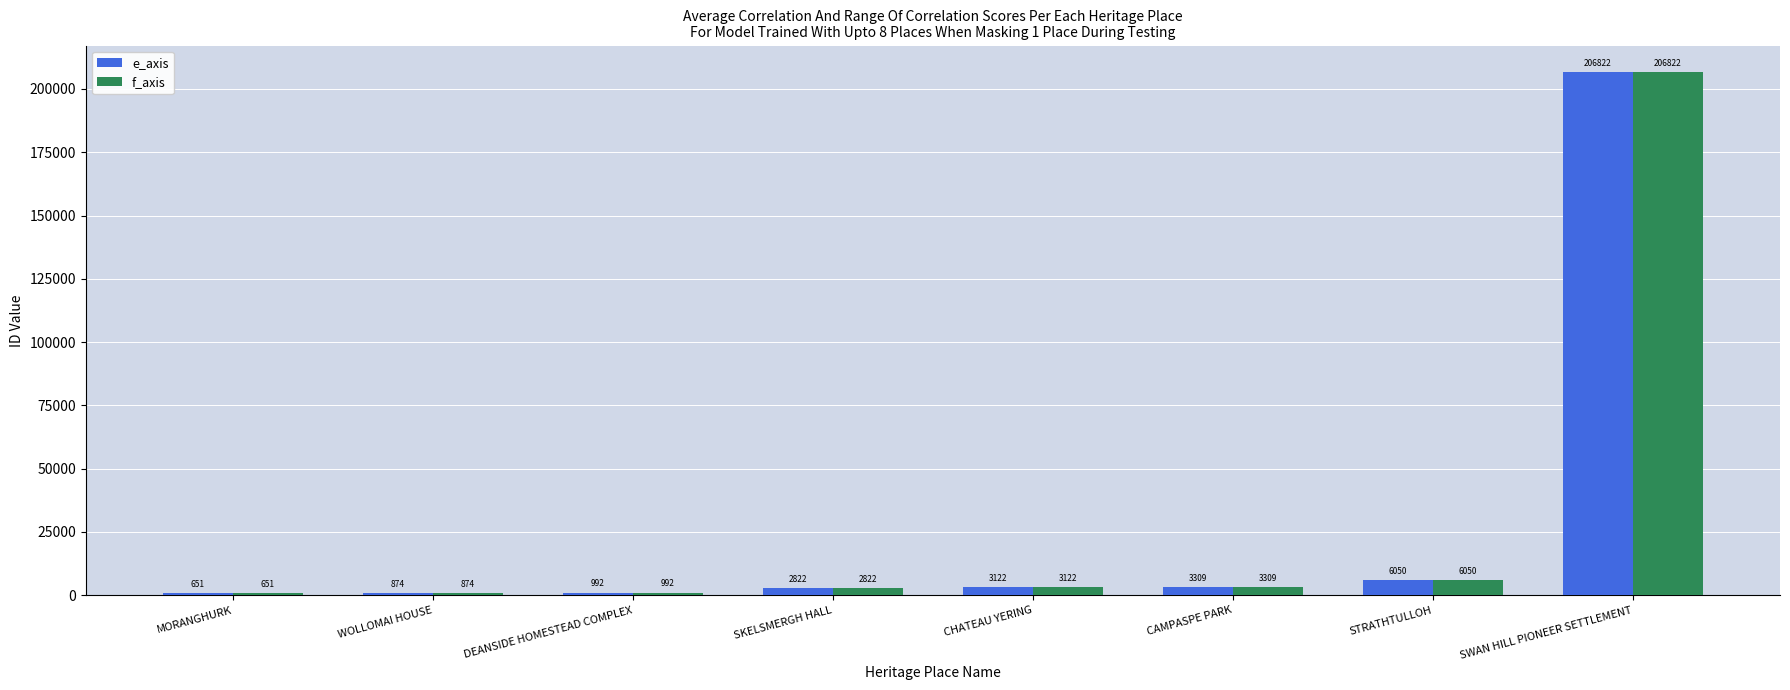

Reading right to left, transcribe all the data shown in this chart.

e_axis: SWAN HILL PIONEER SETTLEMENT=206822	STRATHTULLOH=6050	CAMPASPE PARK=3309	CHATEAU YERING=3122	SKELSMERGH HALL=2822	DEANSIDE HOMESTEAD COMPLEX=992	WOLLOMAI HOUSE=874	MORANGHURK=651
f_axis: SWAN HILL PIONEER SETTLEMENT=206822	STRATHTULLOH=6050	CAMPASPE PARK=3309	CHATEAU YERING=3122	SKELSMERGH HALL=2822	DEANSIDE HOMESTEAD COMPLEX=992	WOLLOMAI HOUSE=874	MORANGHURK=651